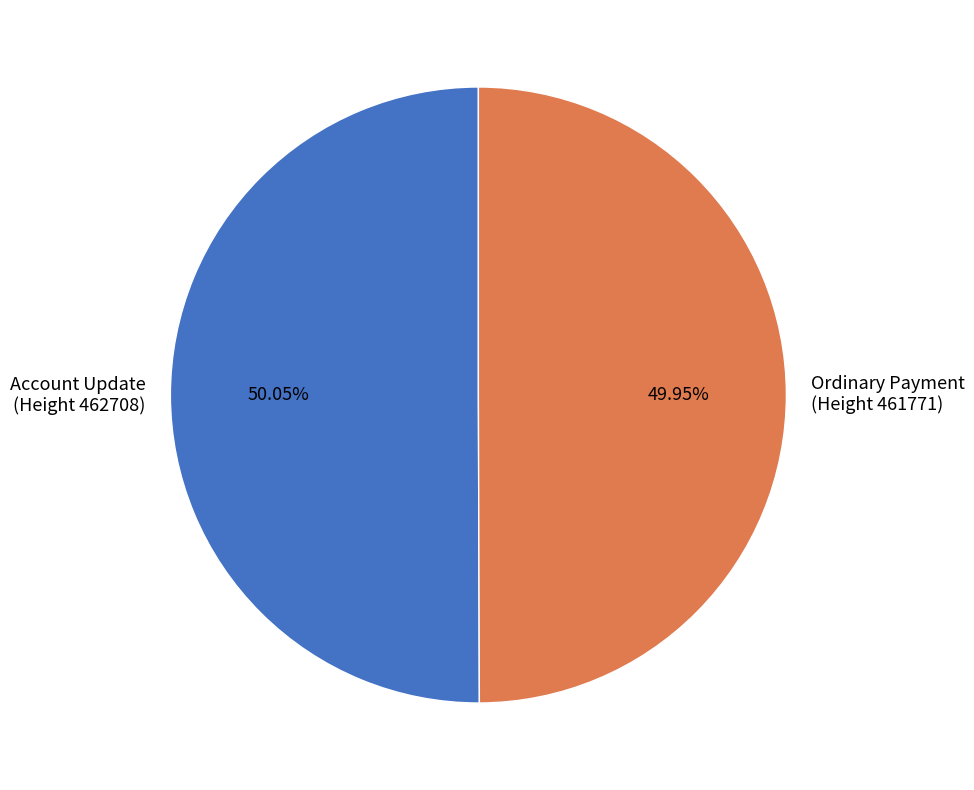

Combined, do Account Update (Height 462708) and Ordinary Payment (Height 461771) account for over 50%?

Yes